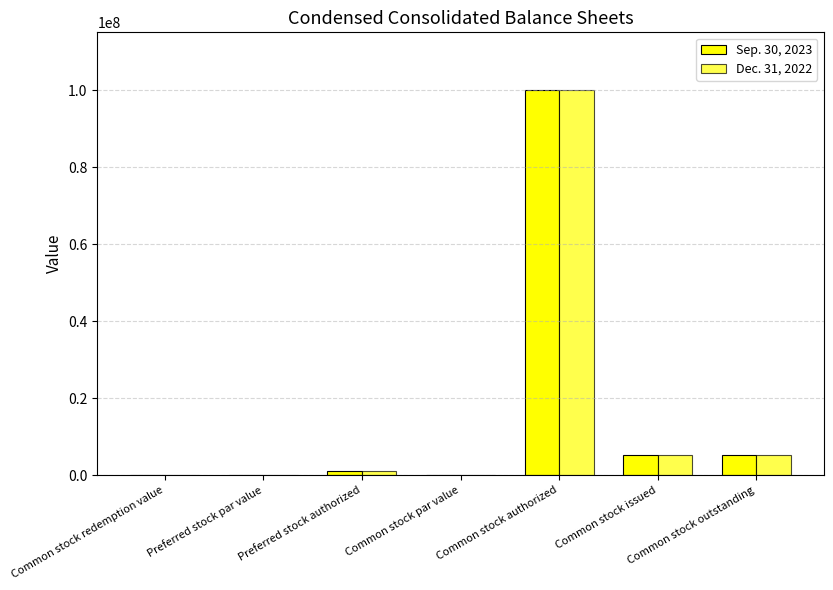

How many categories are shown in the chart?

7